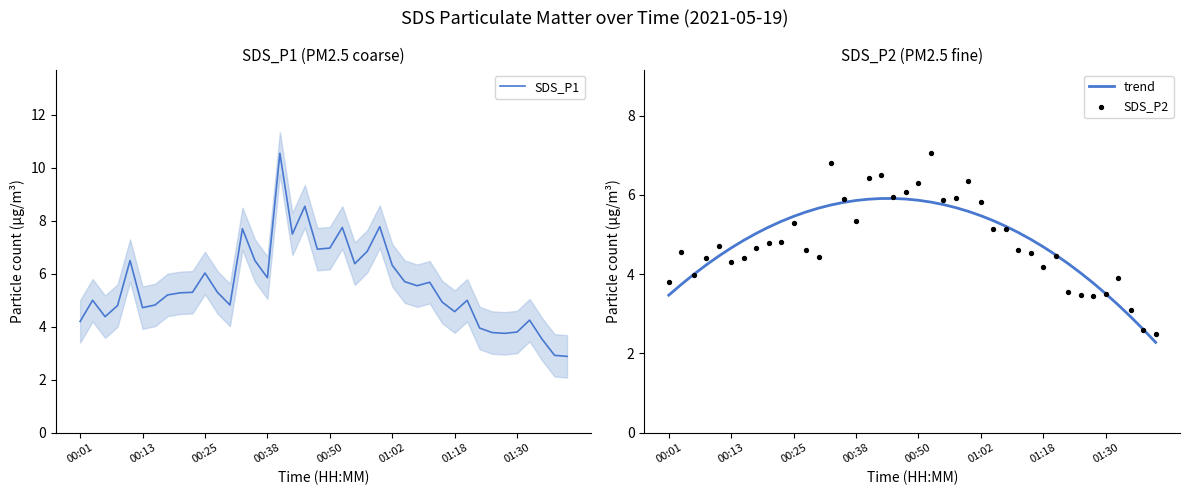

Which series reaches the minimum Y coordinate?

trend